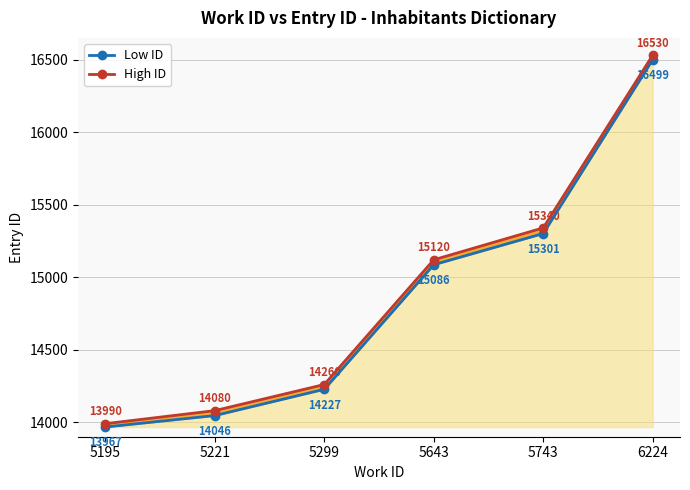

The value of Low ID at 5643 is 15086. True or false?

True